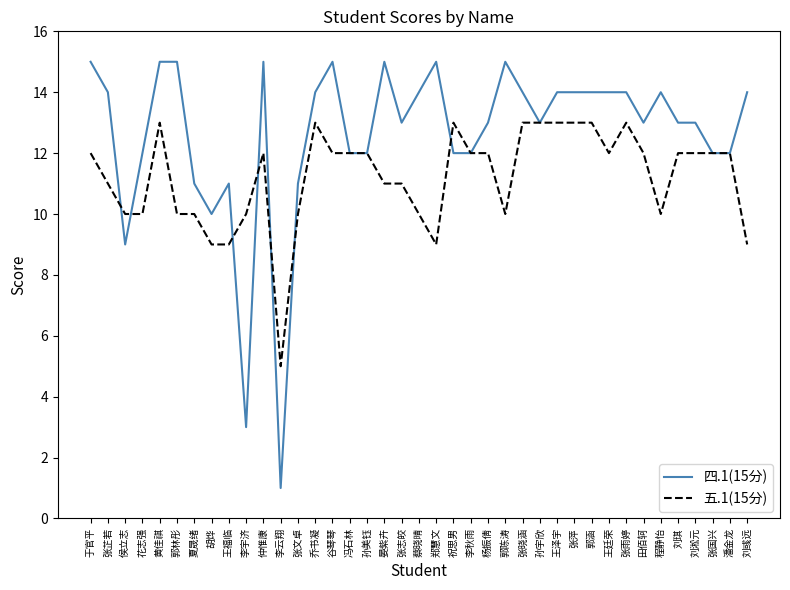

What is the spread (max minus min) of values at 黄佳祺?

2